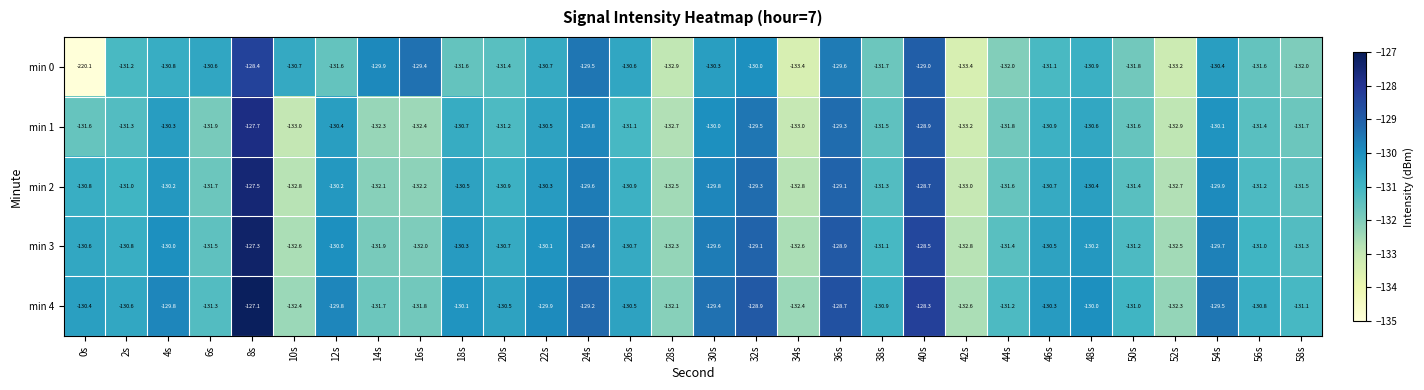

What is the difference between the min 2 values at 40s and 32s?

0.6